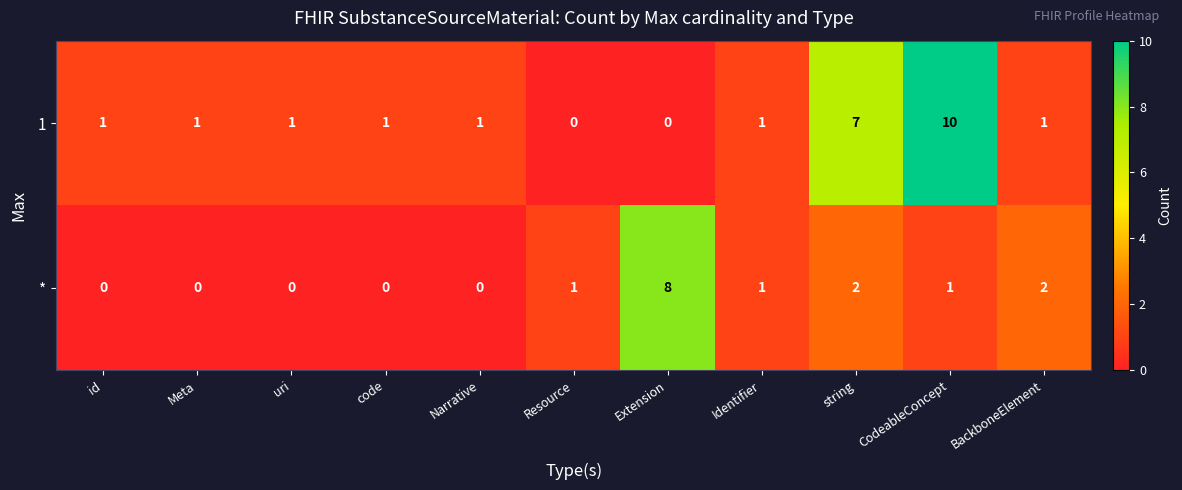

Count the 1 values in the range 1 to 2.

7